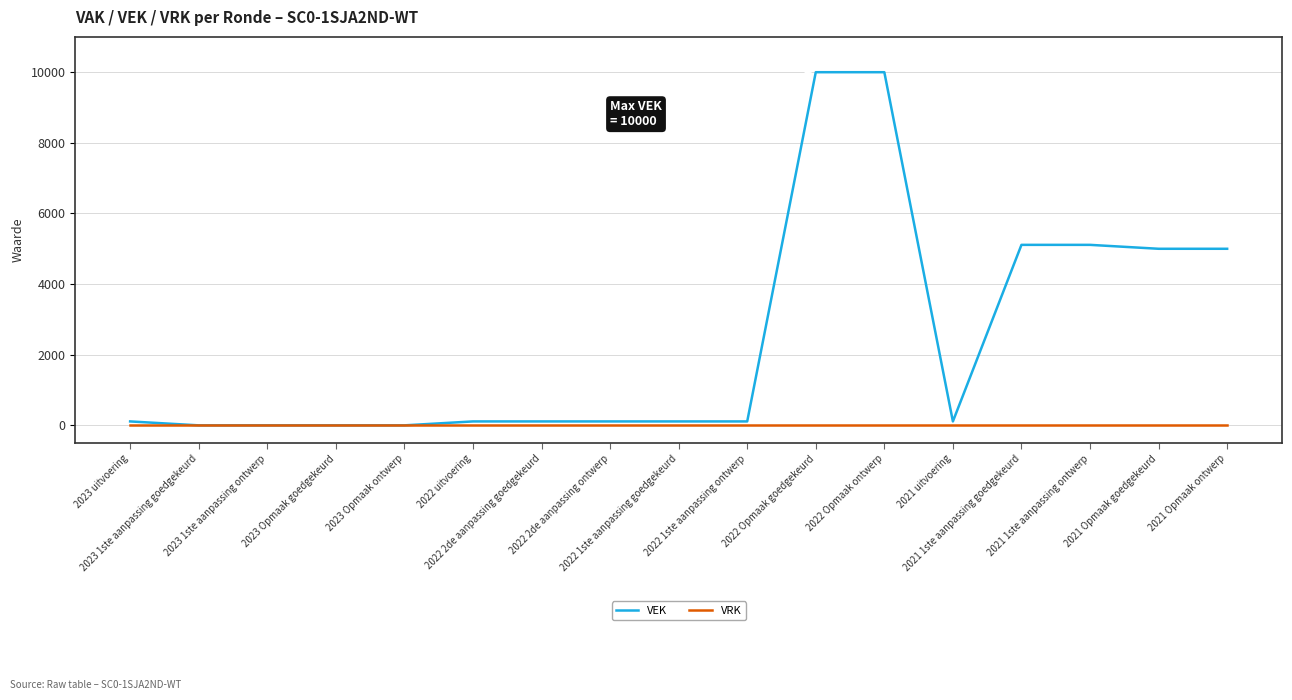

List the series in order of their peak value, lowest first.

VRK, VEK